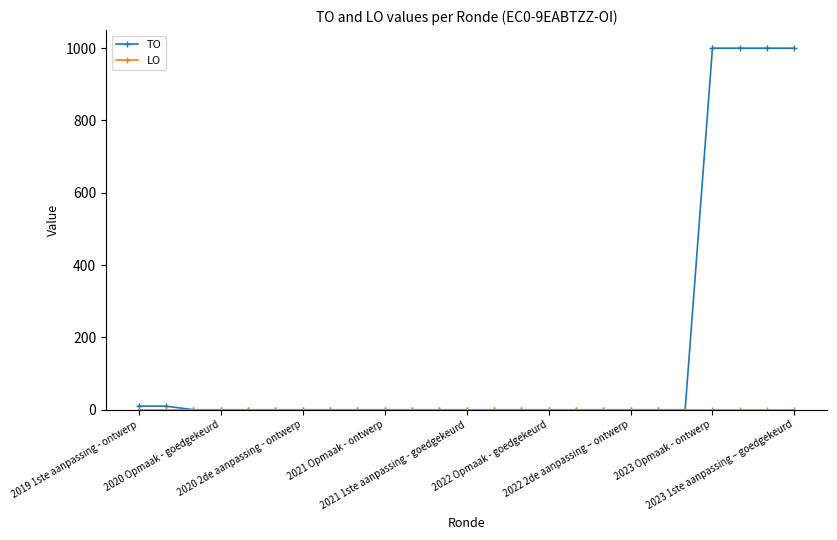

Which series has the largest total across all categories?

TO